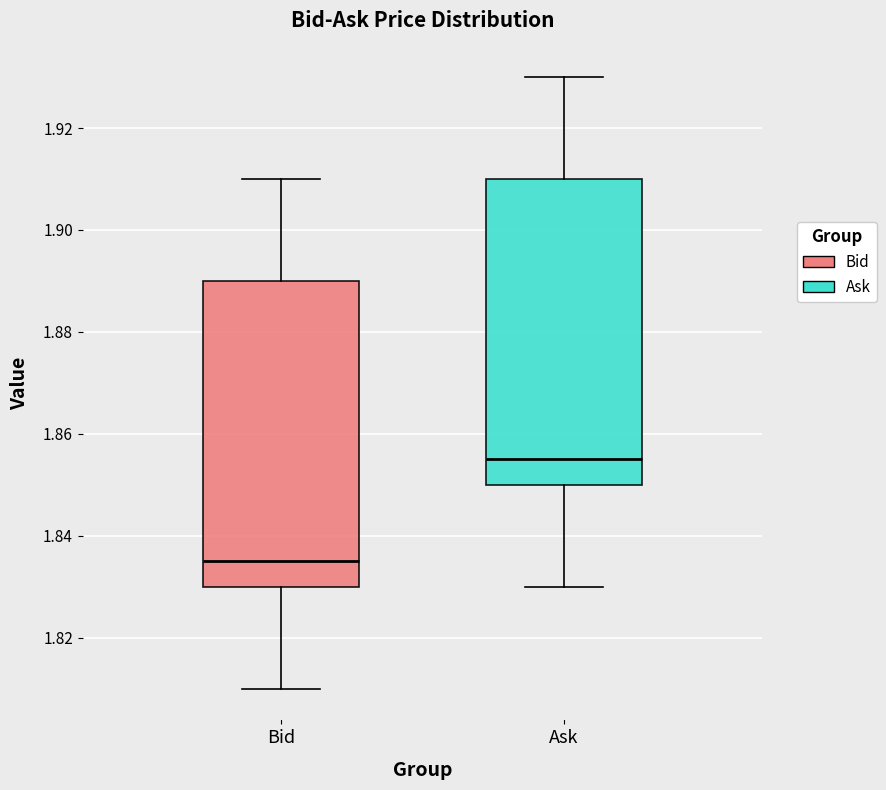

Reading left to right, transcribe this box plot: for each box, give where its median line is, the range the box spans, and where its two whiskers end, as read against the y-axis. The values are not printed on the chart, so give them approximately, as read against the axis.

Bid: median 1.836, box 1.830 to 1.890, whiskers 1.810 to 1.910
Ask: median 1.856, box 1.850 to 1.910, whiskers 1.830 to 1.930